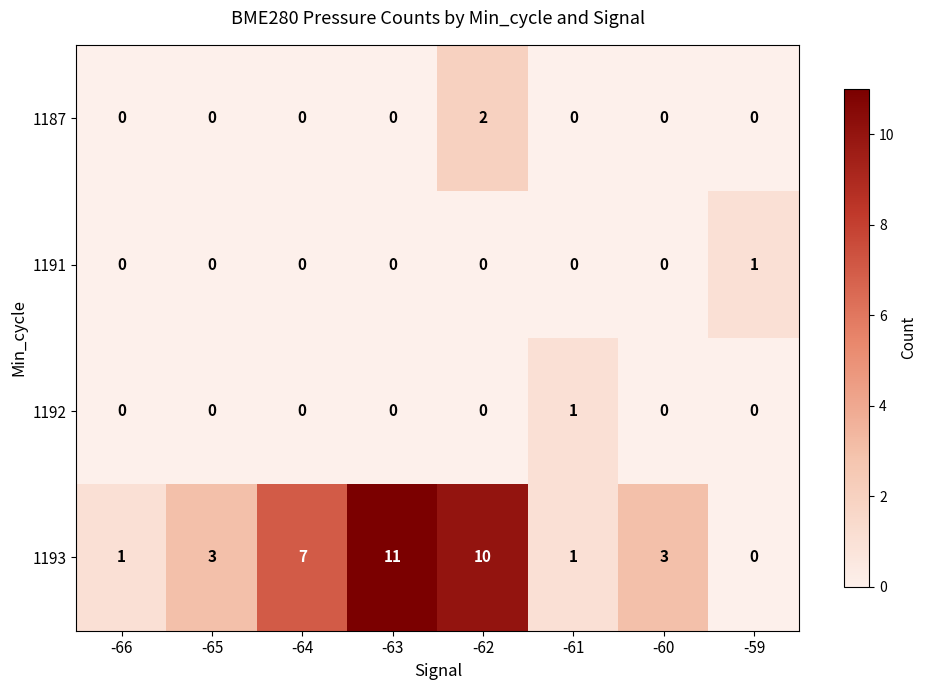

Count the 1192 values in the range 0 to 1.

8